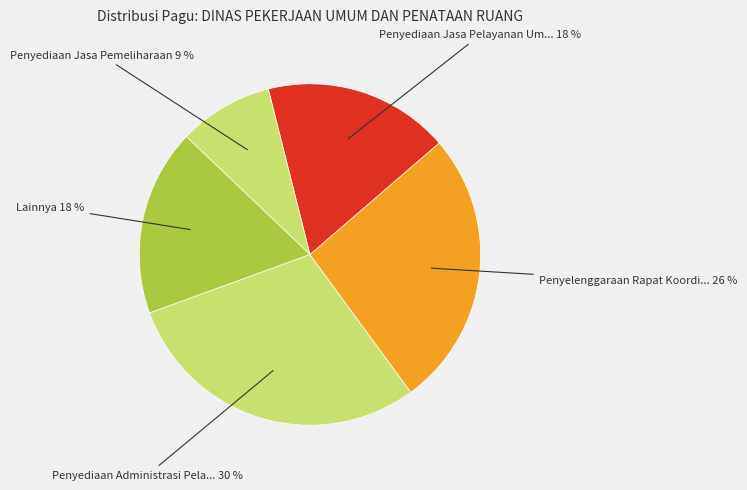

How many segments does this pie chart have?

5